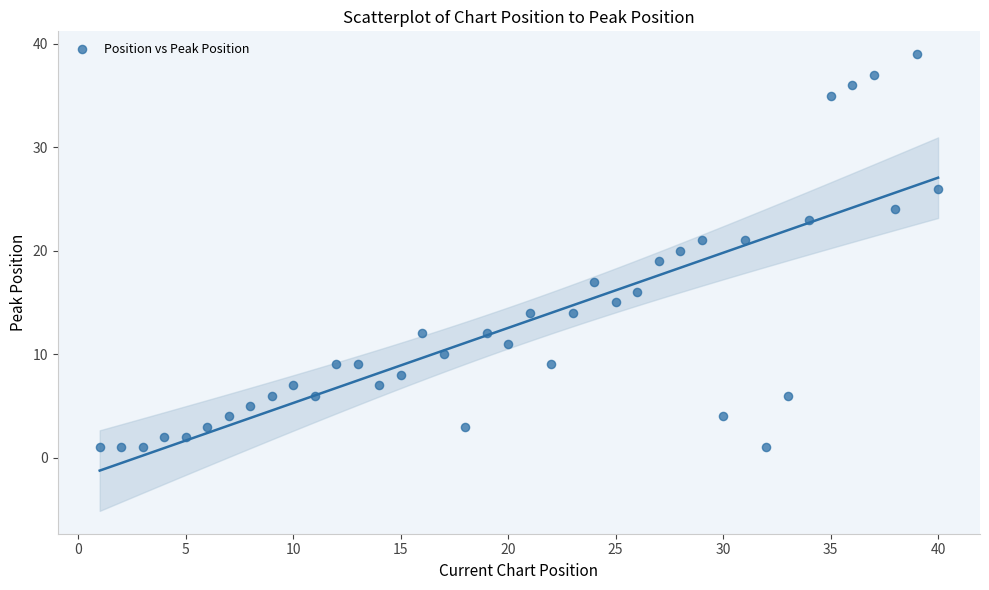

What is the range of X values (max minus min)?

39